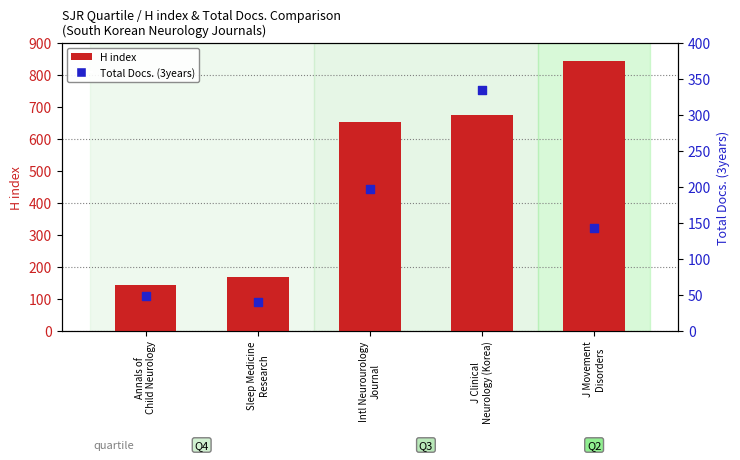

Is the value of Total Docs. (3years) at J Clinical
Neurology (Korea) greater than the value of H index at J Movement
Disorders?

No